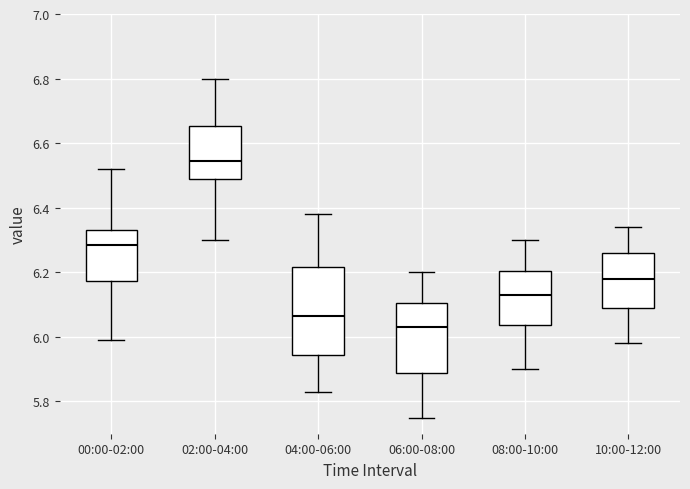

Where does the lower whisker of the box for 02:00-04:00 end on the y-axis? The values are not printed on the chart, so give them approximately, as read against the axis.

6.30